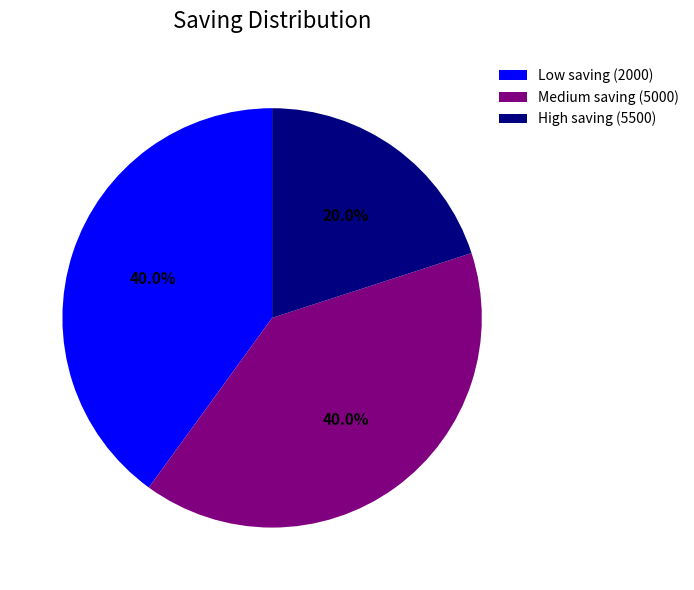

Which category has the smallest portion of the pie?

High saving (5500)